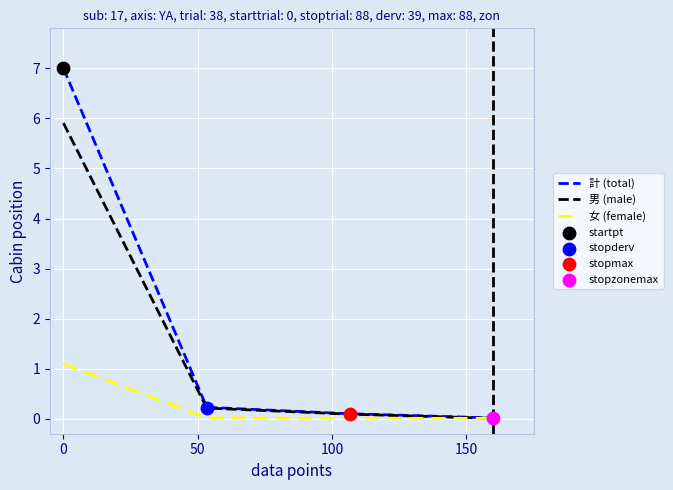

List the series in order of their overall mean, lowest first.

女 (female), 男 (male), 計 (total)